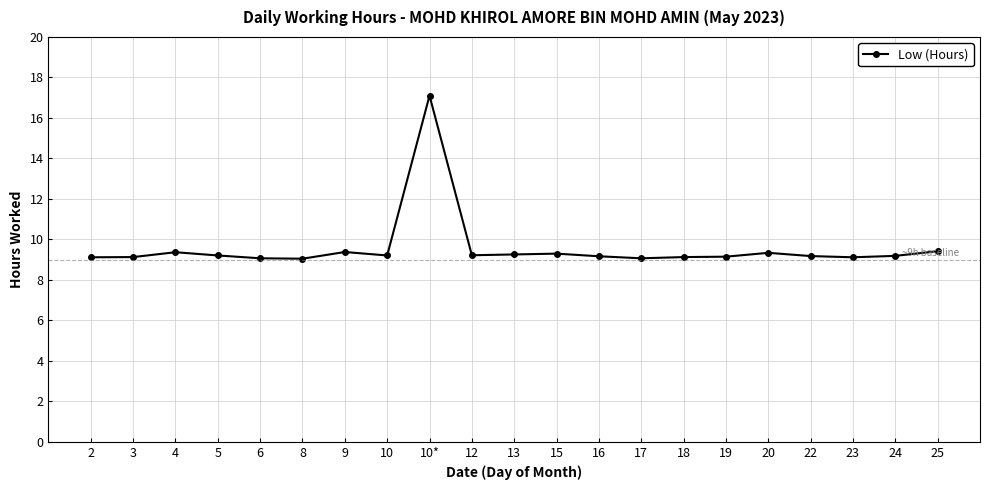

What is the difference between the second highest and minimum values?

0.4